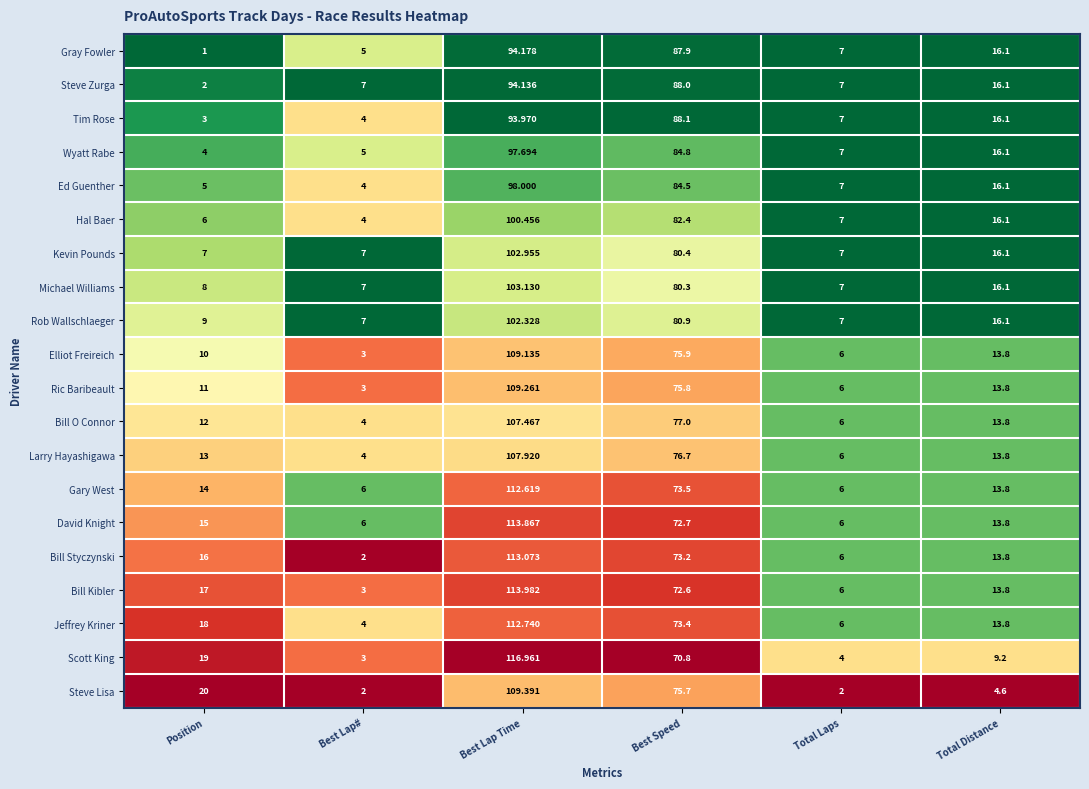

Rank the series by their maximum value, from highest to lowest.

Scott King, Bill Kibler, David Knight, Bill Styczynski, Jeffrey Kriner, Gary West, Steve Lisa, Ric Baribeault, Elliot Freireich, Larry Hayashigawa, Bill O Connor, Michael Williams, Kevin Pounds, Rob Wallschlaeger, Hal Baer, Ed Guenther, Wyatt Rabe, Gray Fowler, Steve Zurga, Tim Rose